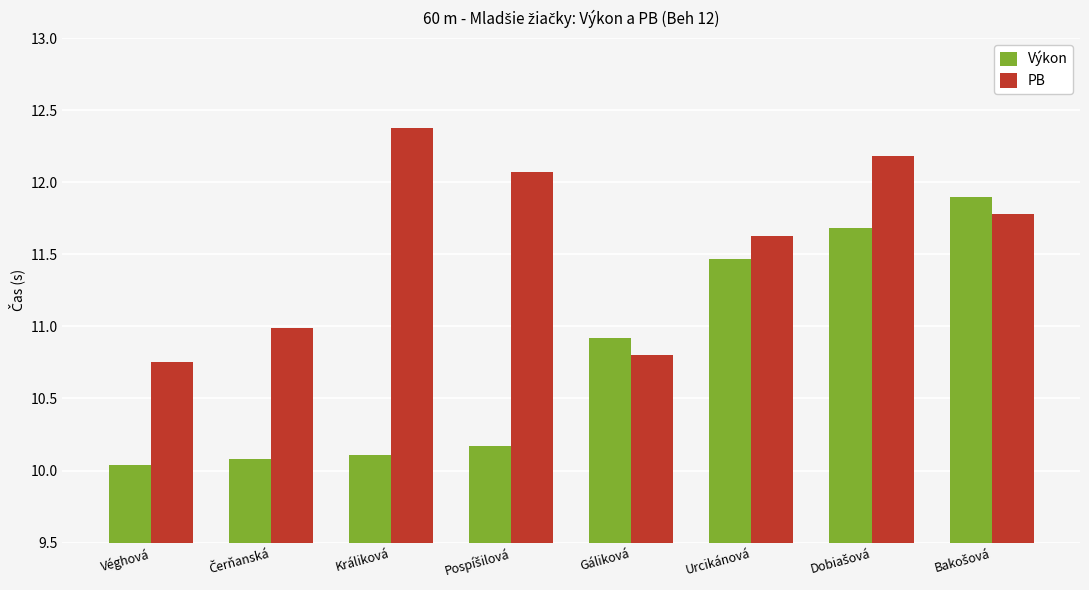

Which series has the largest range (max minus min)?

Výkon